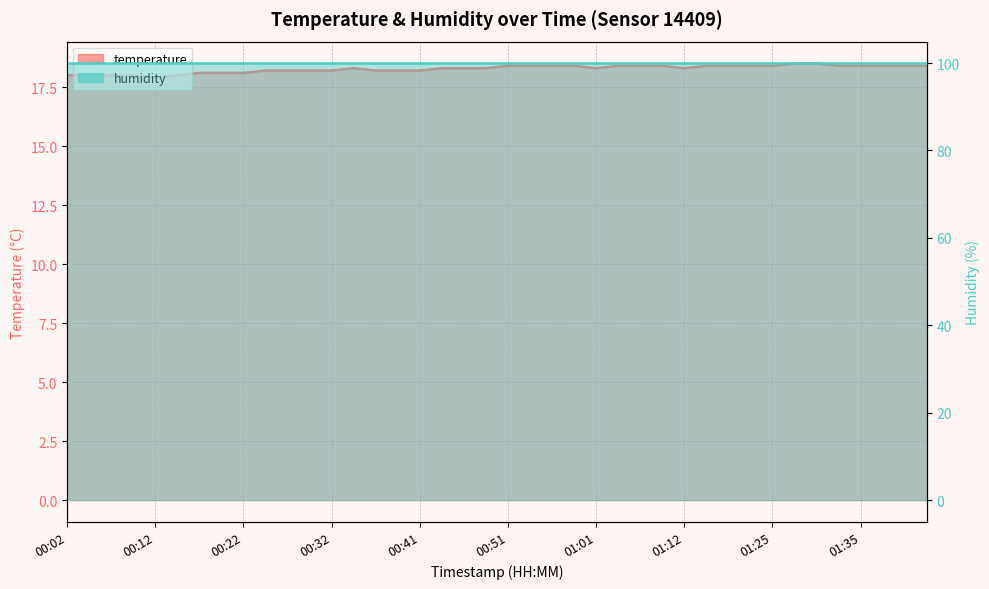

Reading left to right, list all the values displayed in this chart.

00:02=18.0	00:04=18.0	00:07=18.0	00:09=18.0	00:12=17.9	00:14=18.0	00:17=18.1	00:19=18.1	00:22=18.1	00:24=18.2	00:27=18.2	00:29=18.2	00:32=18.2	00:34=18.3	00:37=18.2	00:39=18.2	00:41=18.2	00:44=18.3	00:46=18.3	00:49=18.3	00:51=18.4	00:54=18.4	00:56=18.4	00:59=18.4	01:01=18.3	01:04=18.4	01:06=18.4	01:09=18.4	01:12=18.3	01:14=18.4	01:17=18.4	01:19=18.4	01:25=18.4	01:27=18.5	01:30=18.5	01:32=18.4	01:35=18.4	01:37=18.4	01:40=18.4	01:42=18.4